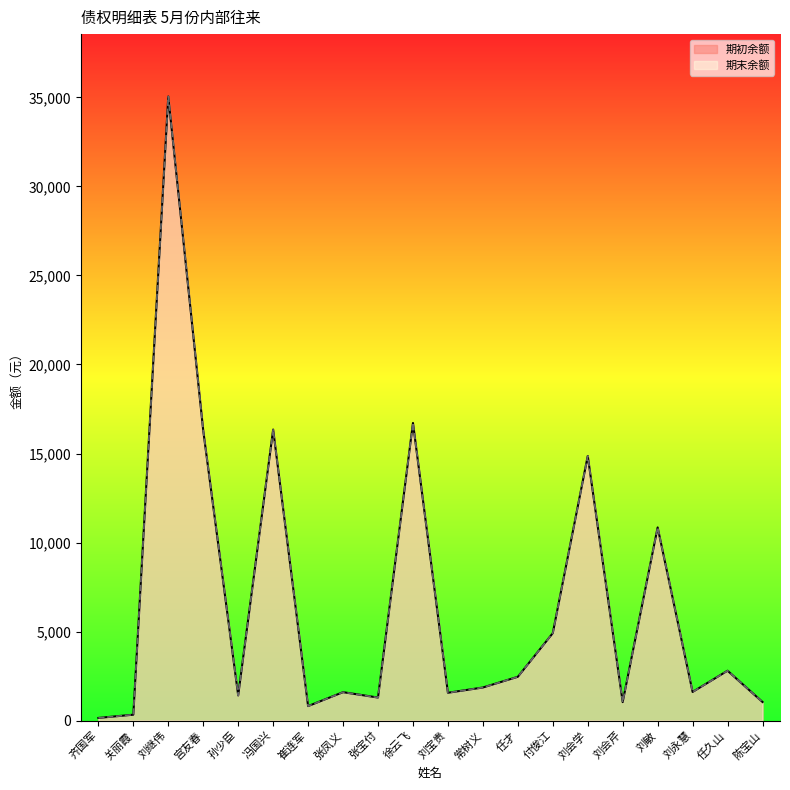

At which category is the sum across all series the highest?

刘继伟